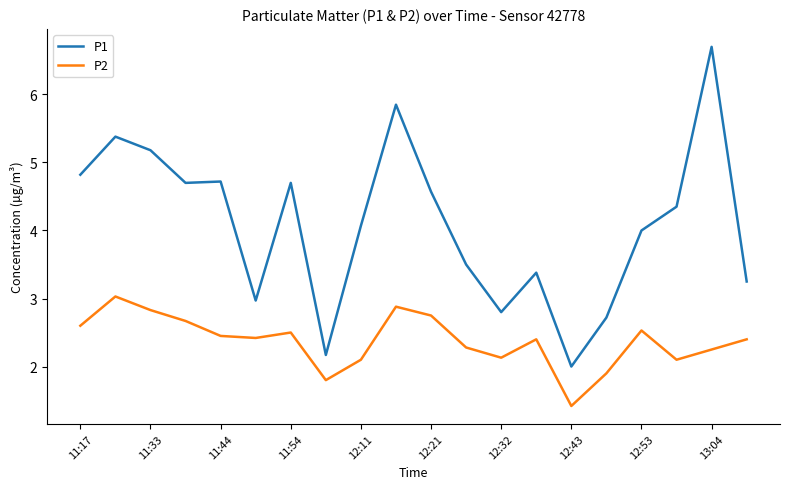

List the series in order of their overall mean, highest first.

P1, P2